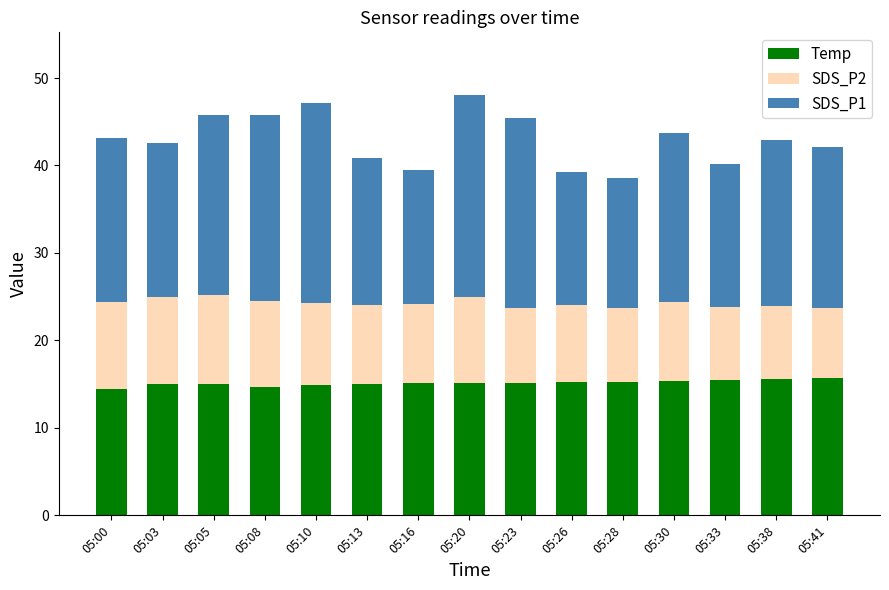

What is the highest value of the Temp series?

15.7